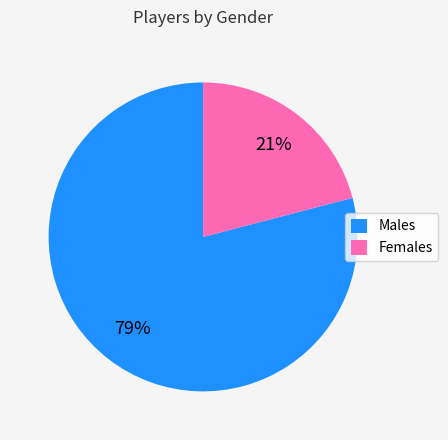

Rank the categories by value from highest to lowest.

Males, Females